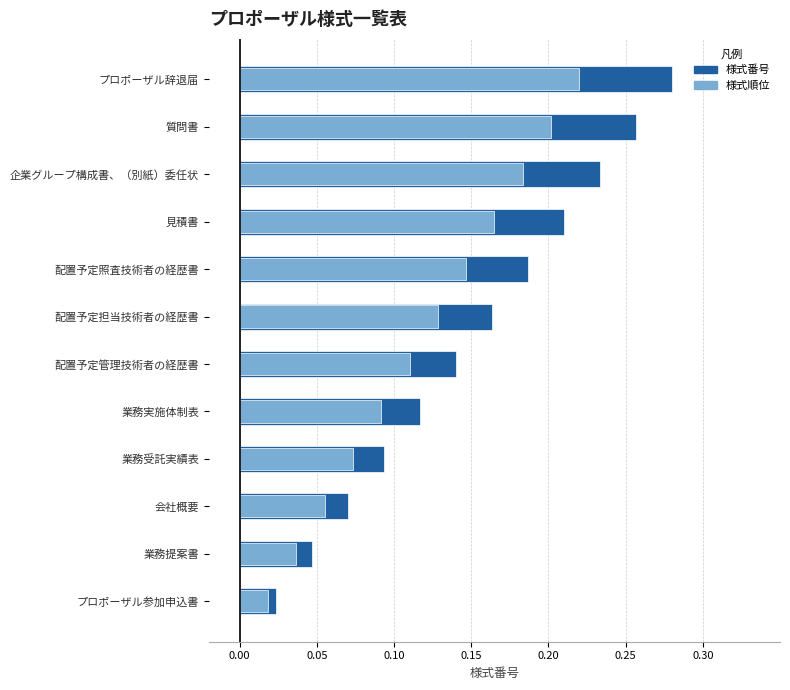

Which series has the largest range (max minus min)?

様式番号